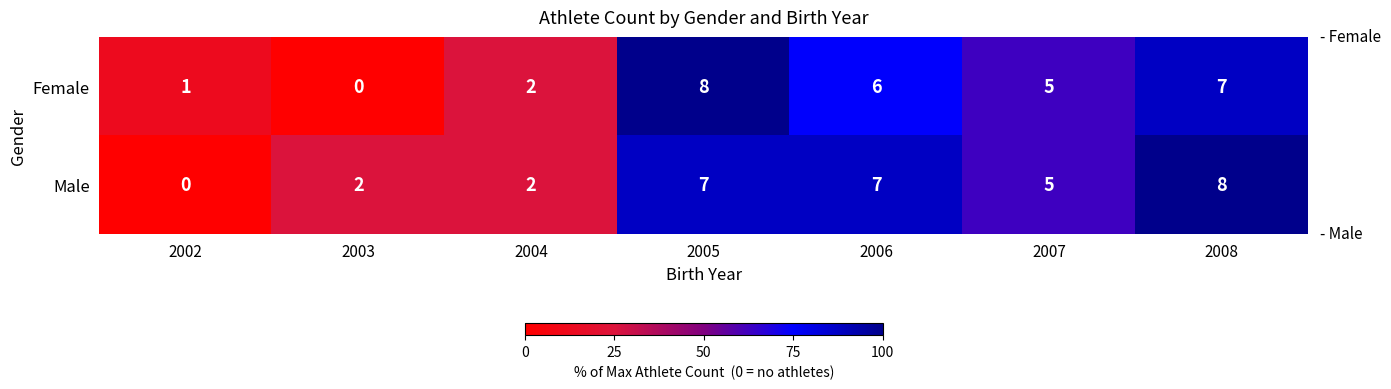

Rank the series at 2003 from lowest to highest value.

Female, Male